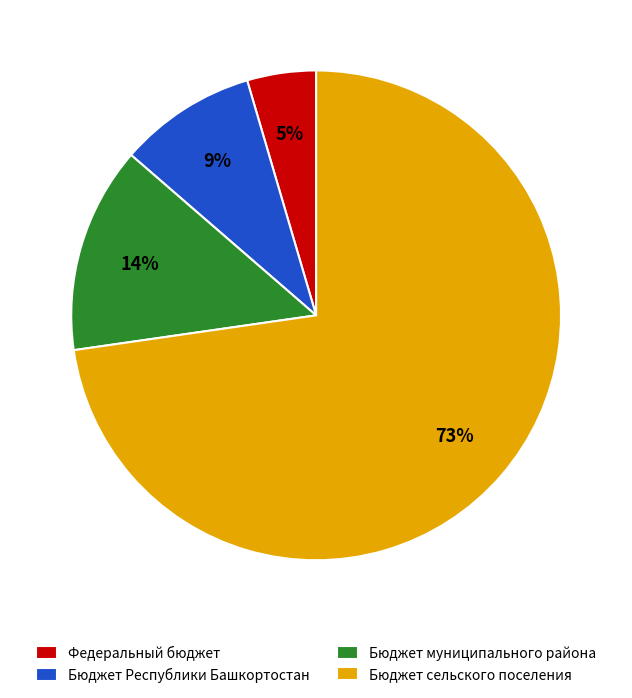

Do Бюджет муниципального района and Бюджет сельского поселения together represent more than half of the pie?

Yes